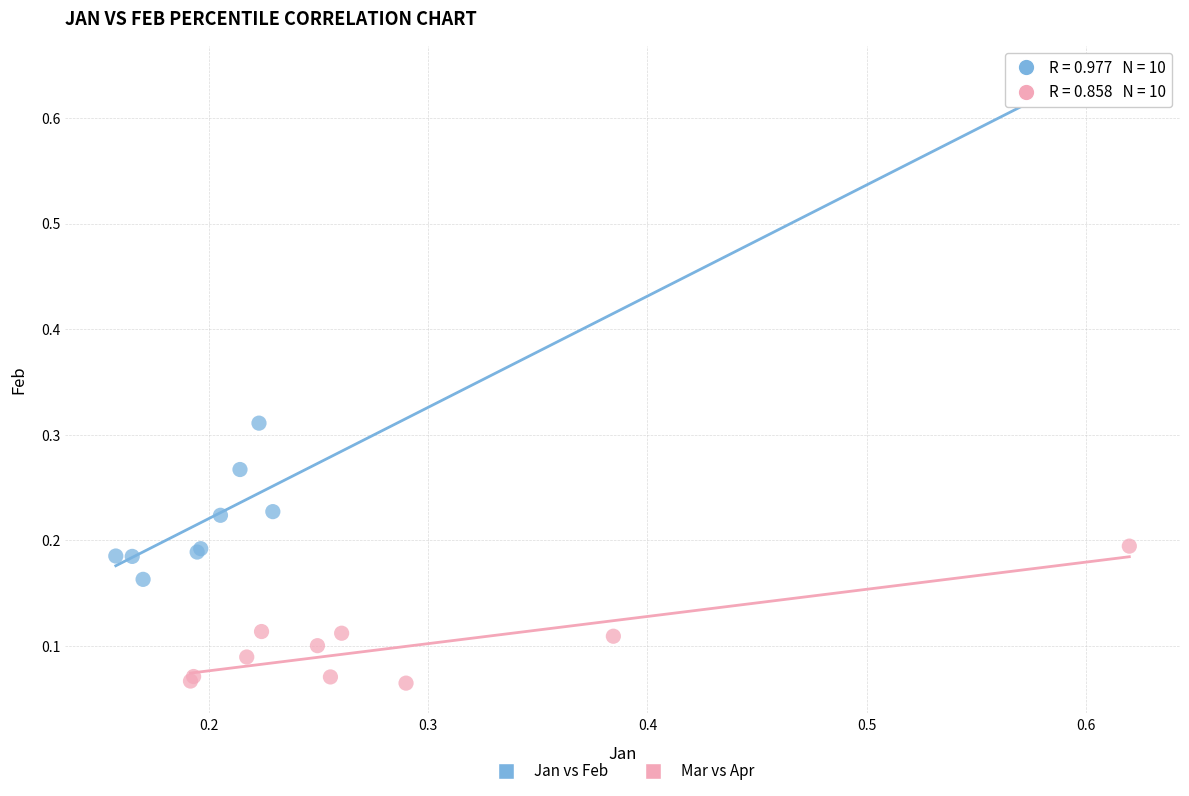

Which series has the largest Y range (max minus min)?

Jan vs Feb